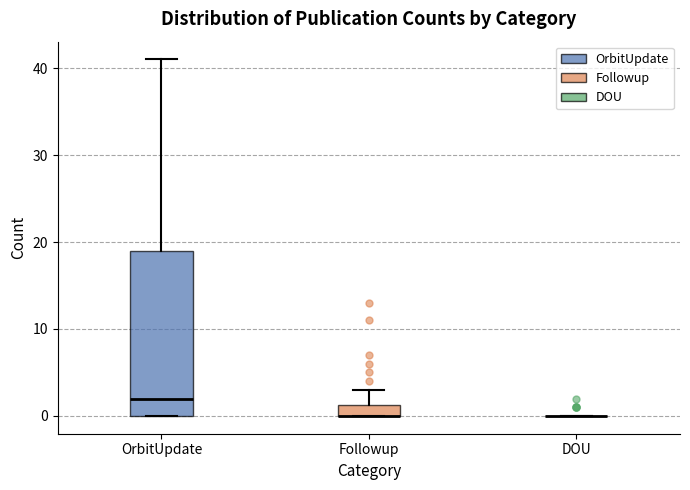

Comparing the boxes themselves (not the whiskers), which one is the tallest?

OrbitUpdate